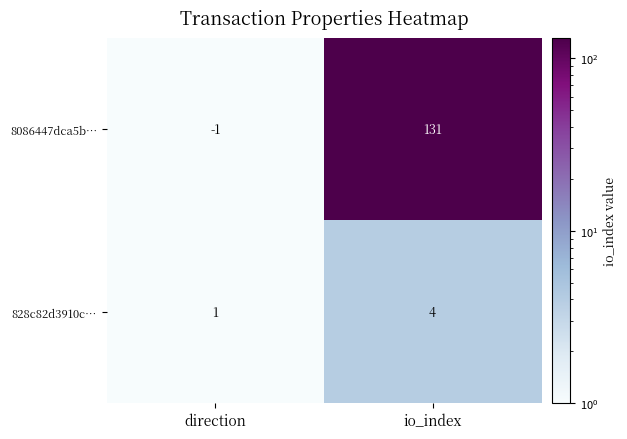

Which category has the highest value across all series?

io_index